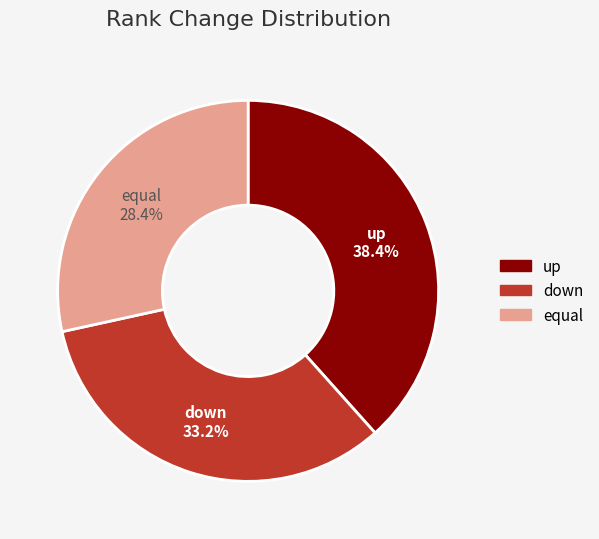

Is there any slice that represents more than half of the pie?

No